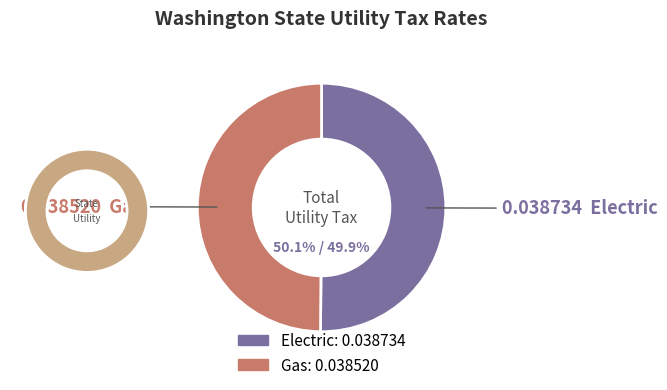

How many segments does this pie chart have?

2